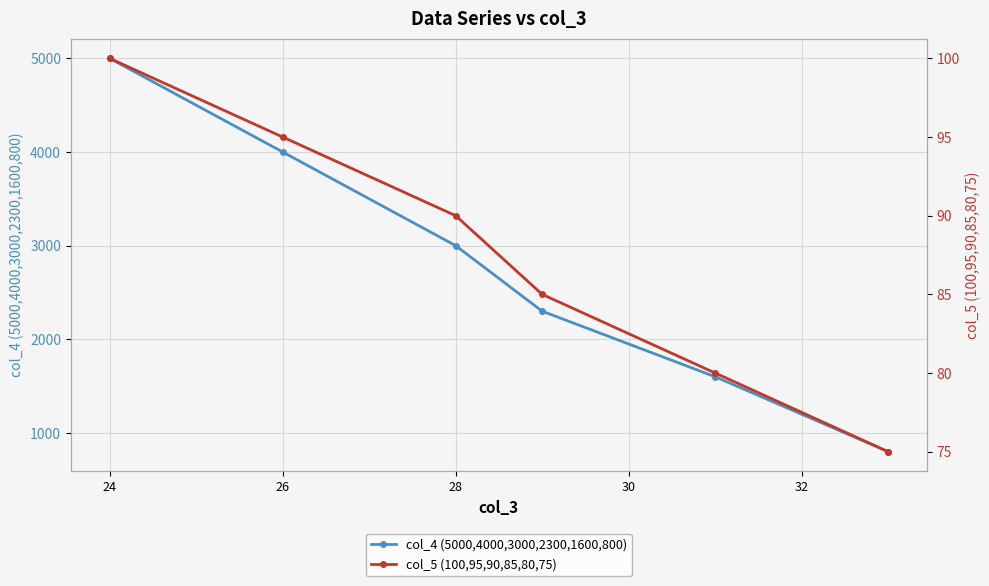

True or false: col_5 (100,95,90,85,80,75) has more than 0 points higher than both neighbors.

False